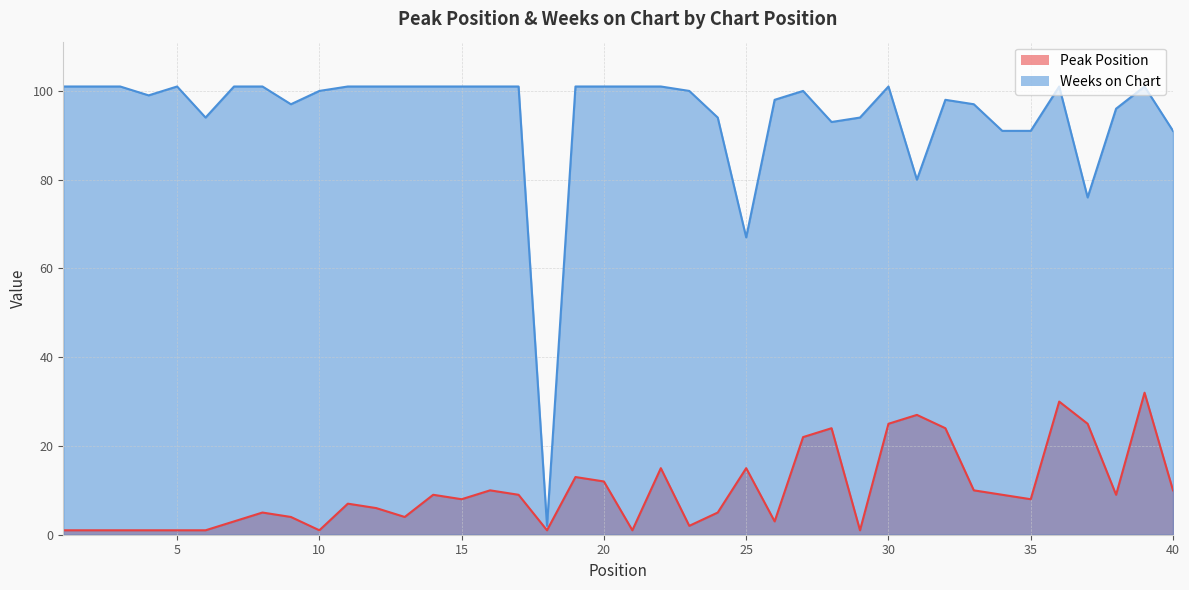

True or false: Peak Position has more than 2 interior local peaks.

True